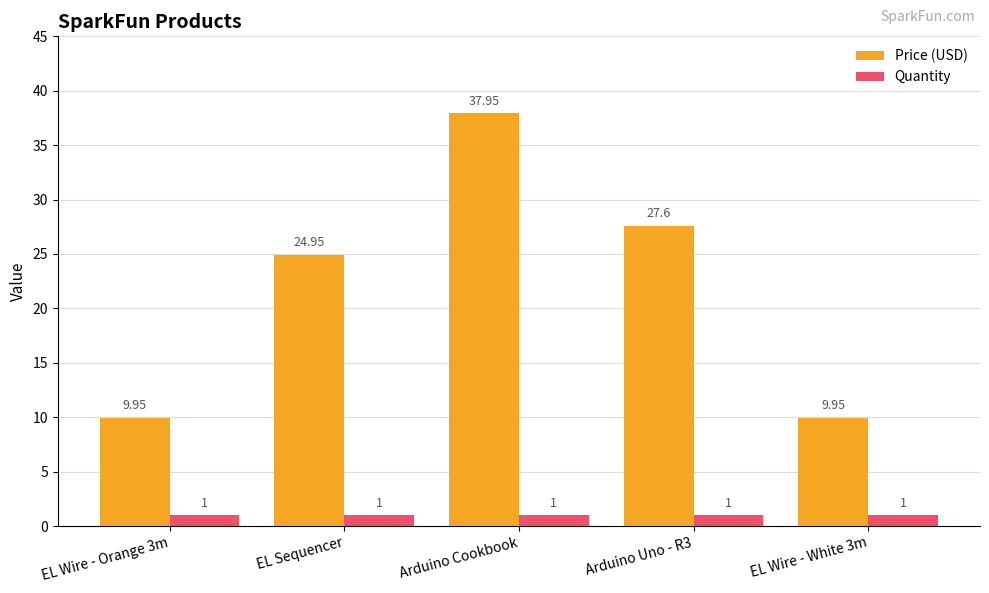

Is it true that Price (USD) equals 17.1 at EL Wire - White 3m?

False